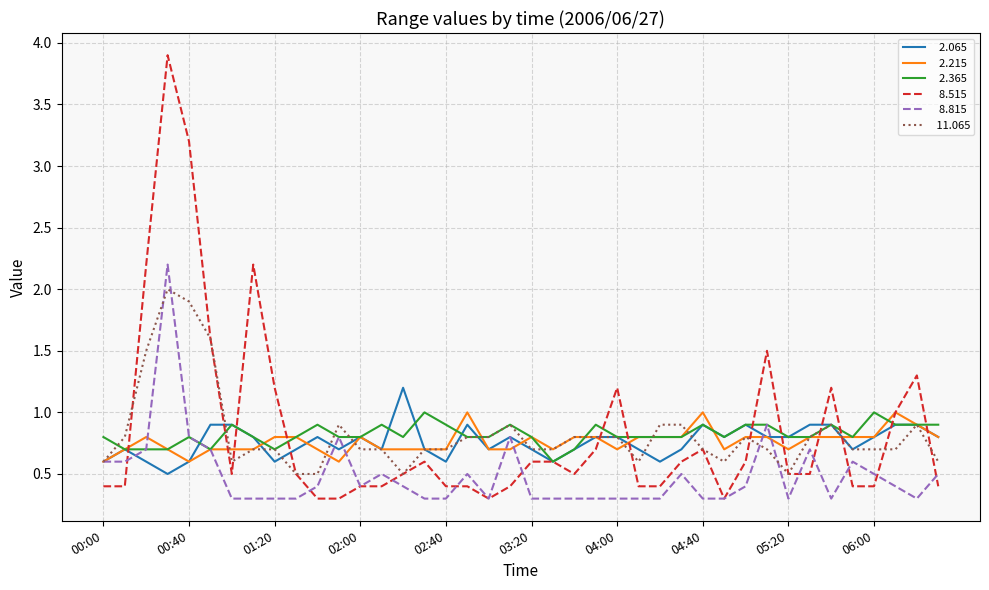

Count the number of data series in this chart.

6